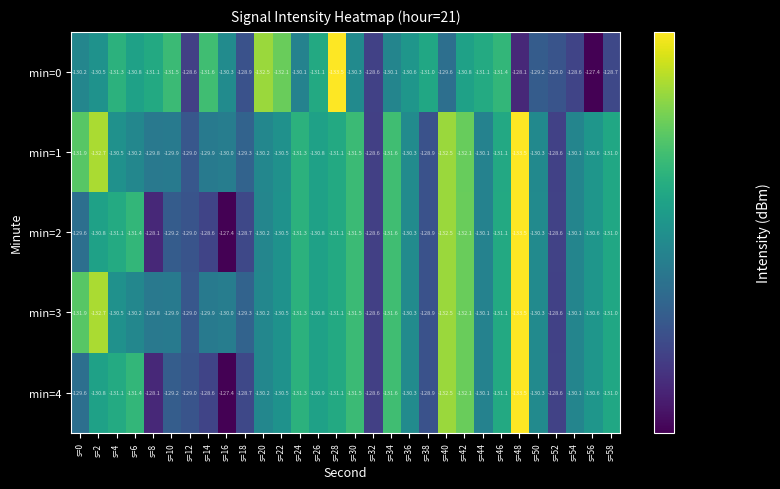

What value does the min=2 series have at s=26?

-130.8